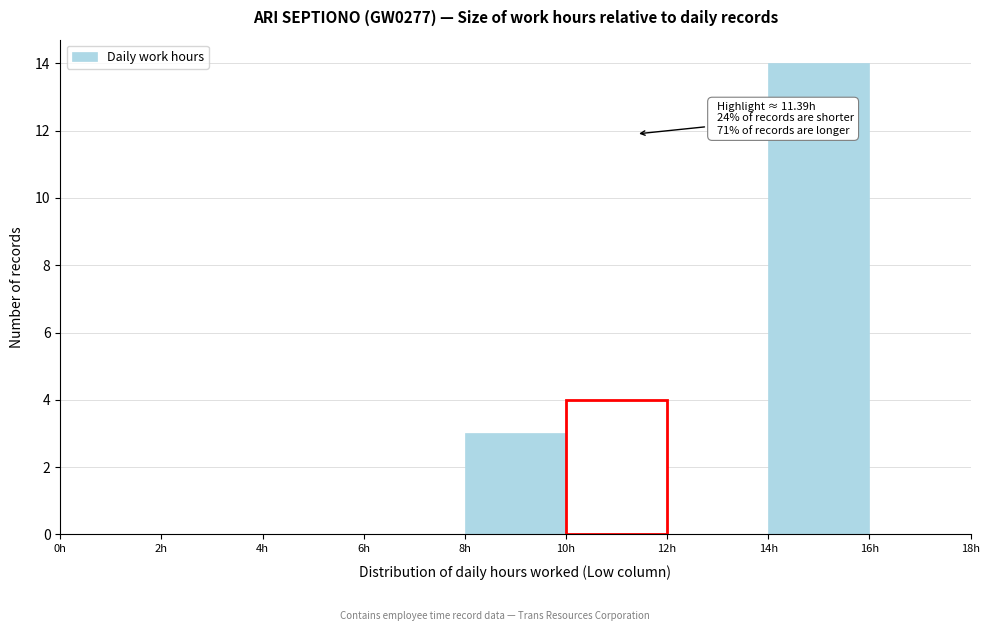

Over which range of the x-axis is the bar tallest?

14 to 16